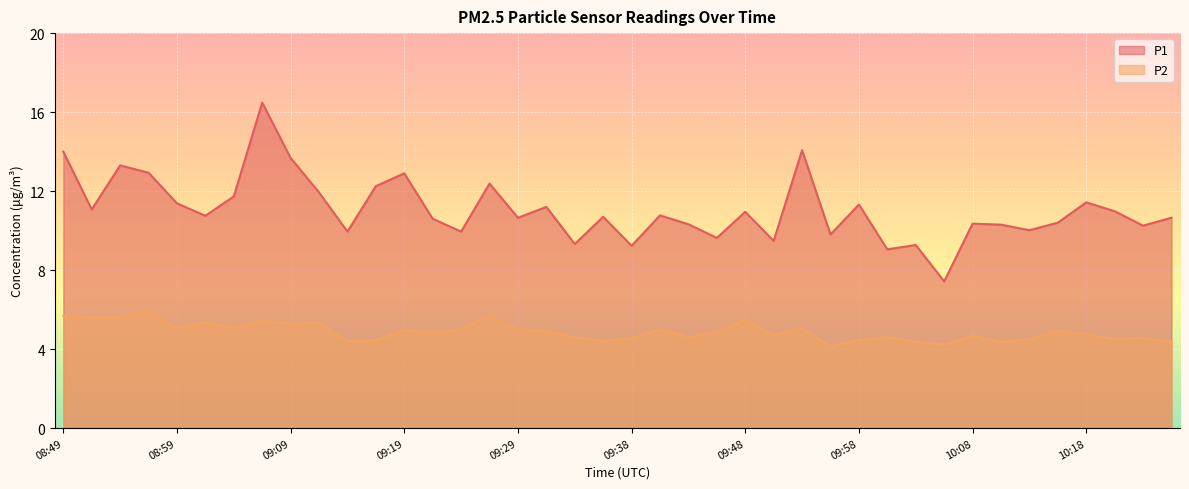

True or false: P1 and P2 intersect in this chart.

False